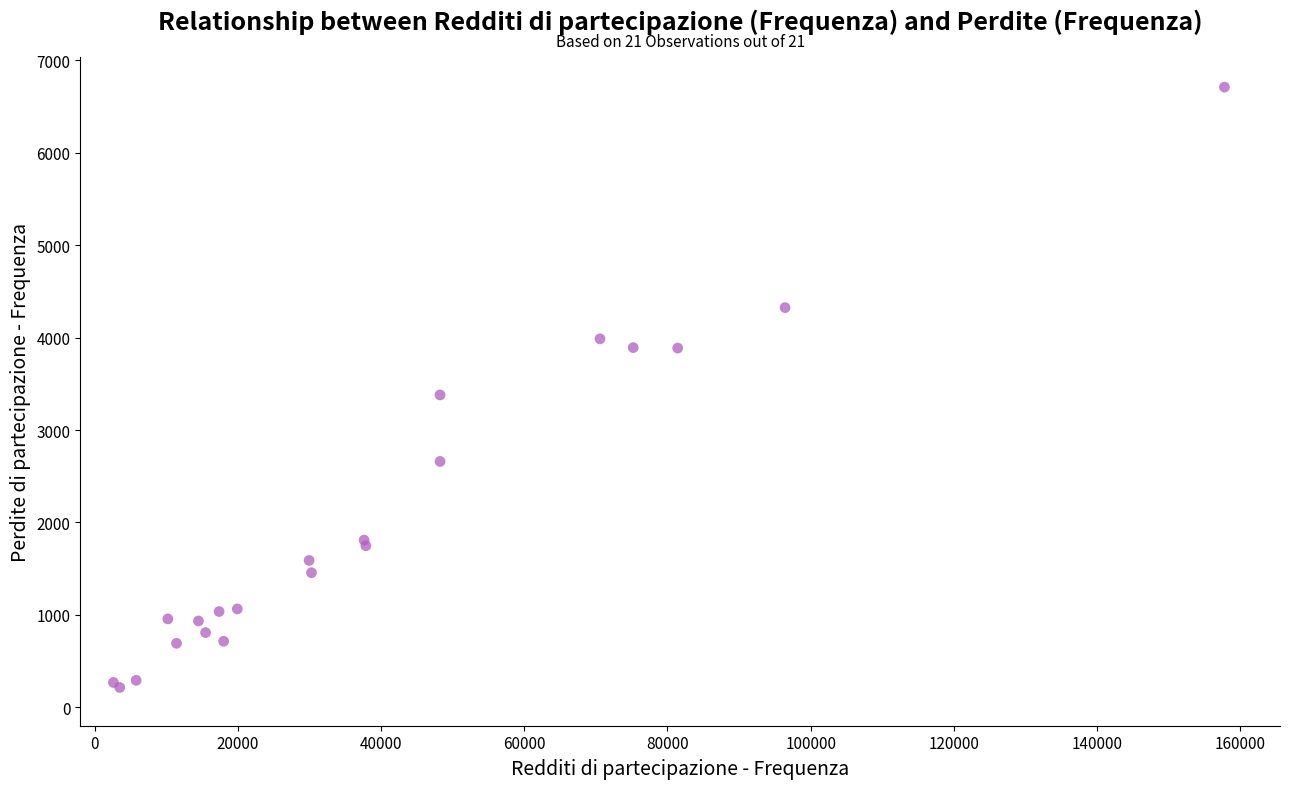

What Y value in the scatter plot is closest to 3462?

3380